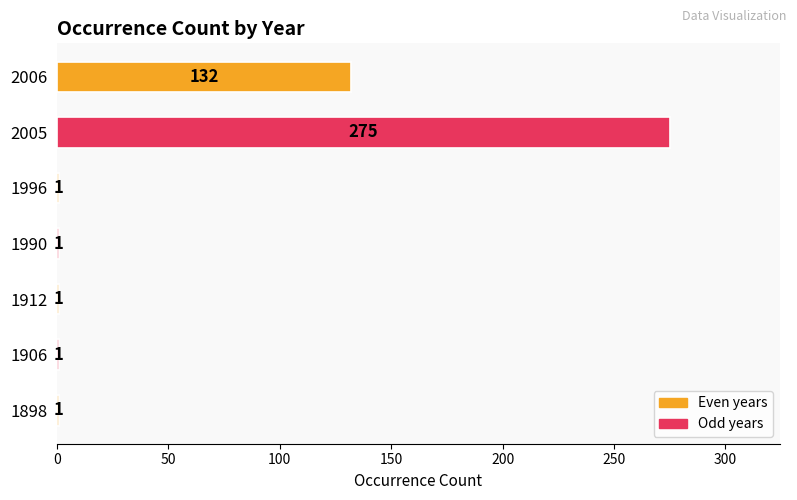

Does the chart contain stacked bars?

No